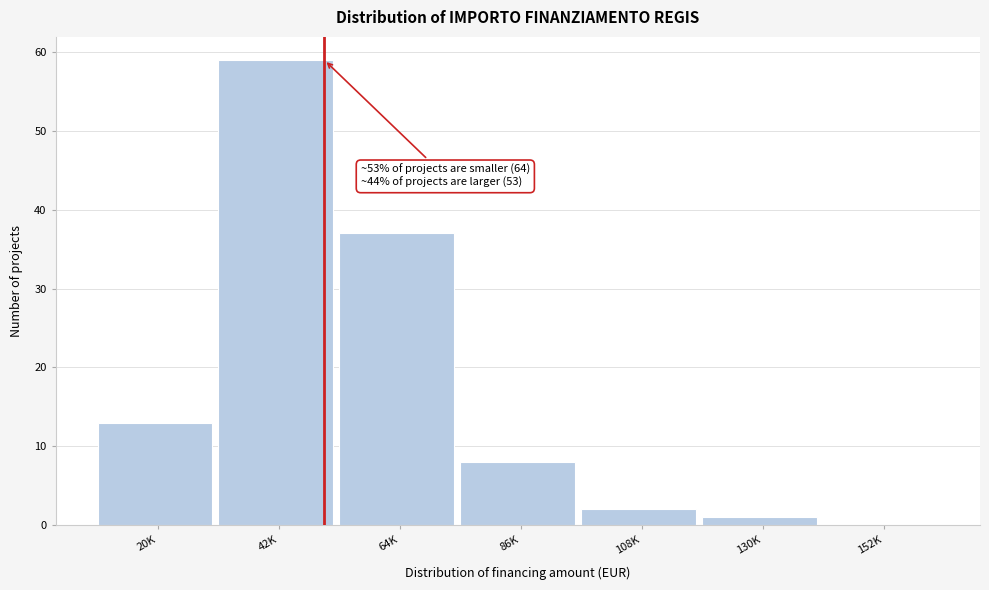

Reading right to left, what are all the values shown in this chart?

152K=0	130K=1	108K=2	86K=8	64K=37	42K=59	20K=13